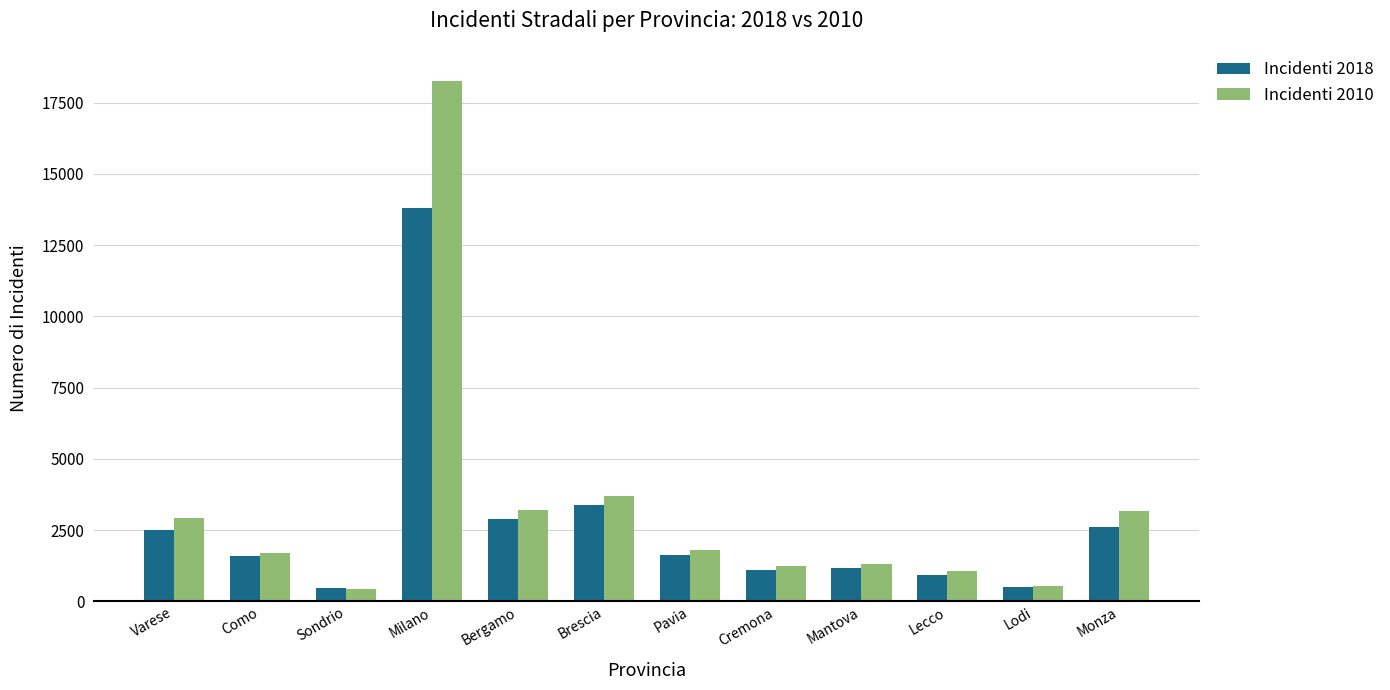

At which label does Incidenti 2018 first exceed 1634?

Varese